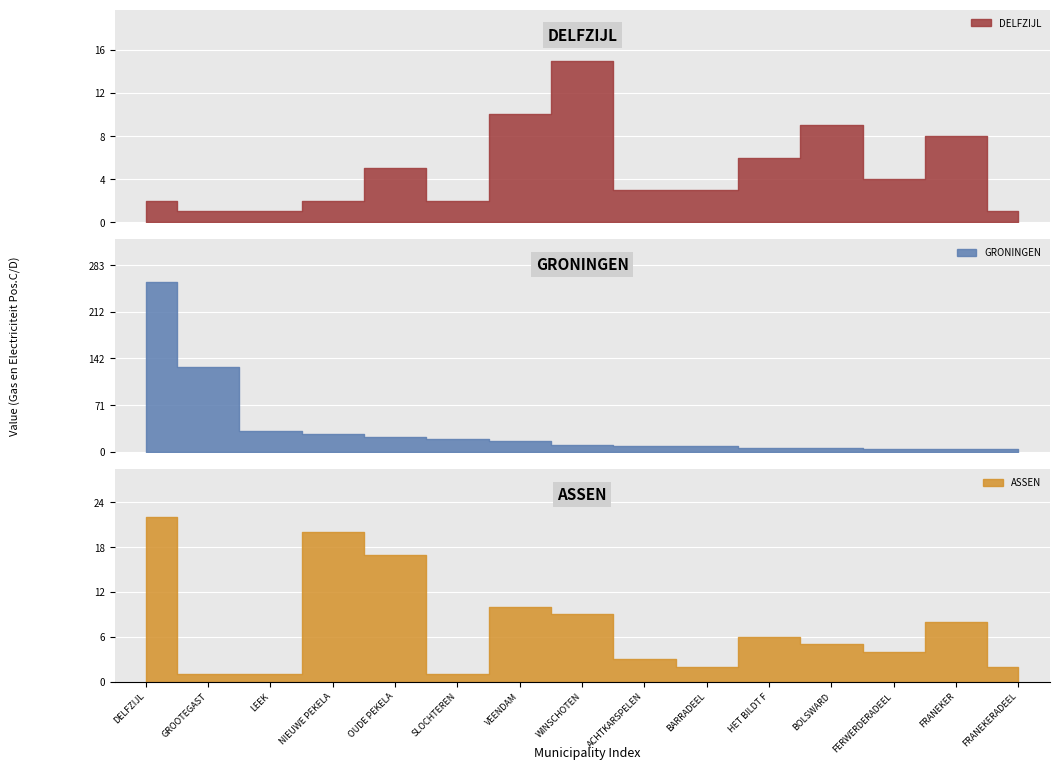

How many categories are shown in the chart?

15